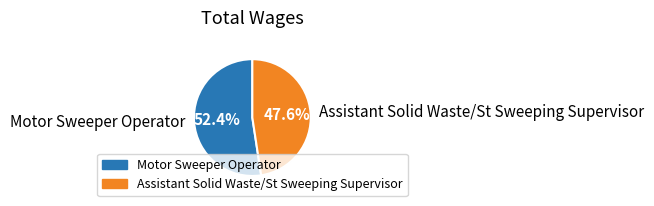

How many segments does this pie chart have?

2